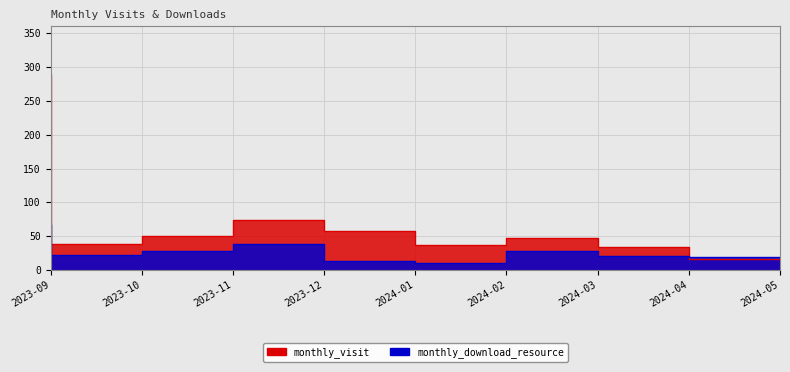

The monthly_visit series shows 65 at 2024-02. True or false?

False